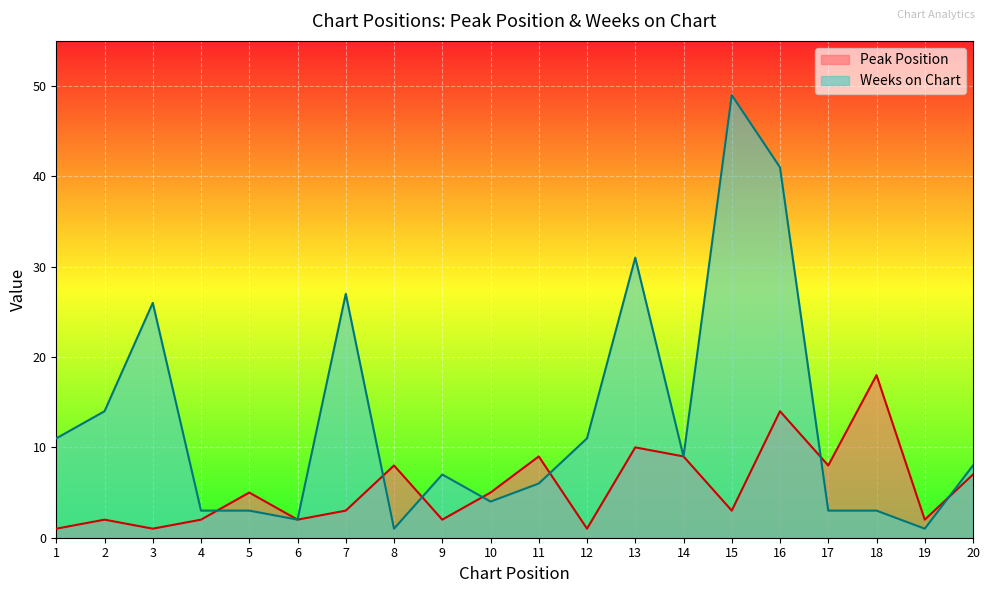

What is the total value across all series at 6?

4